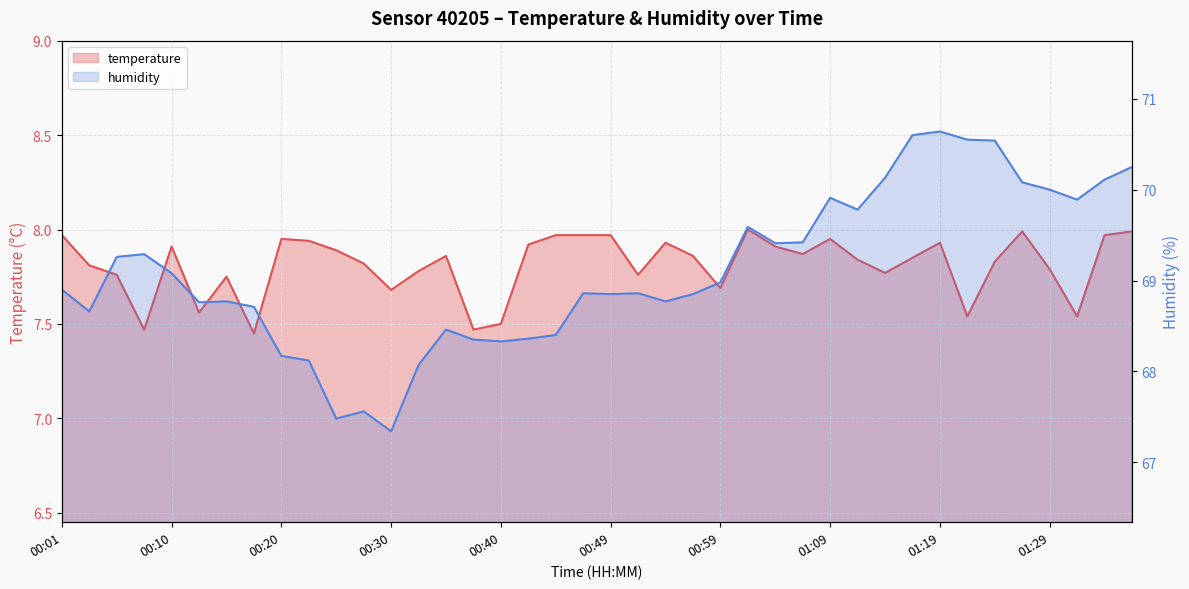

Rank the series at 01:06 from lowest to highest value.

temperature, humidity